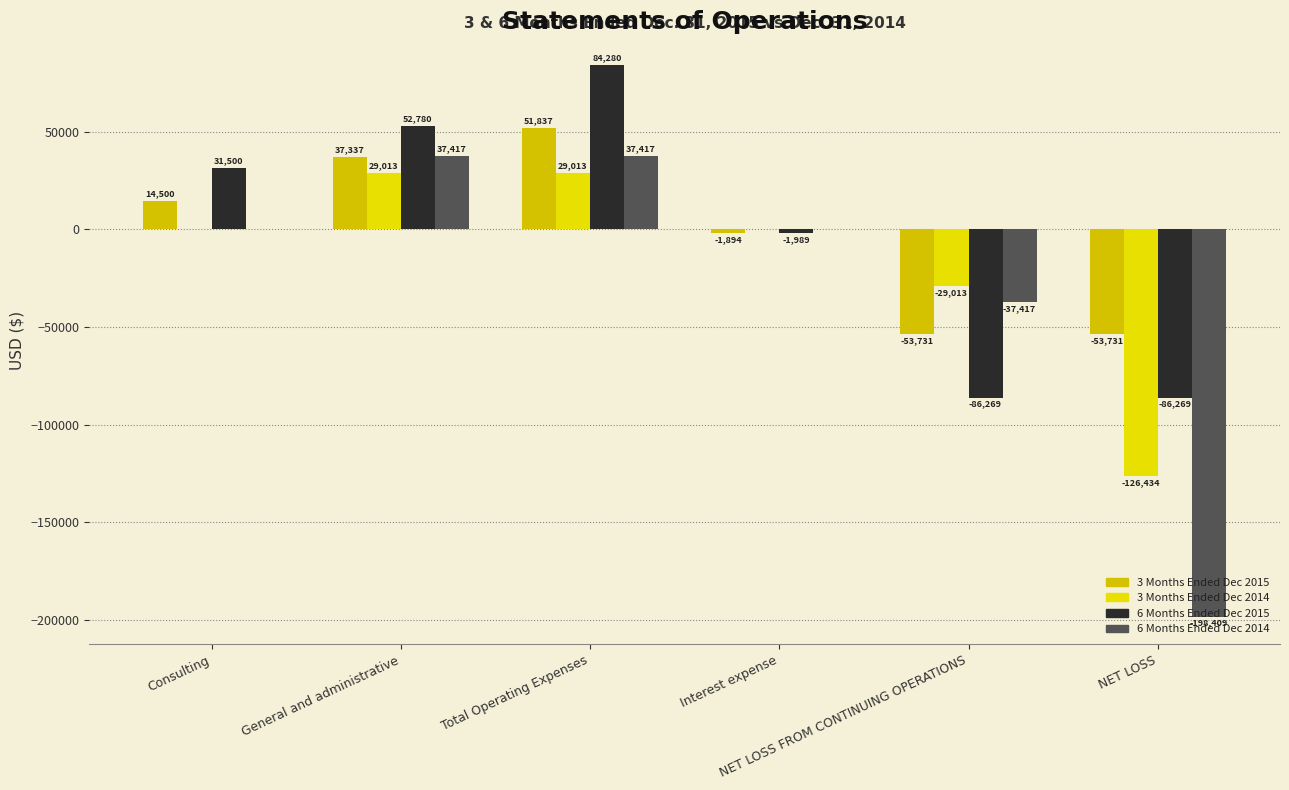

How many series are shown in this chart?

4